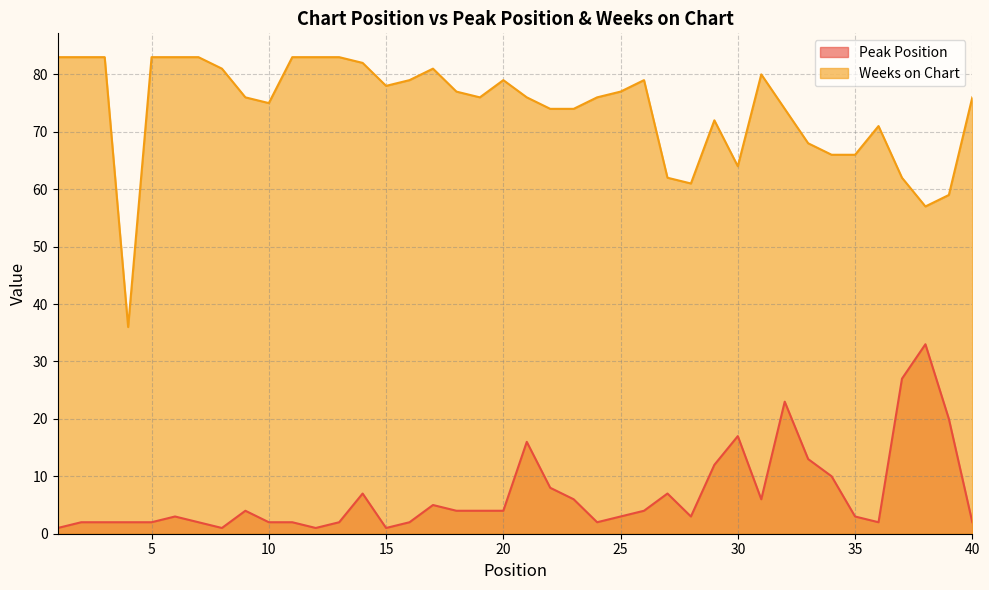

Between 19 and 11, which is larger?

19